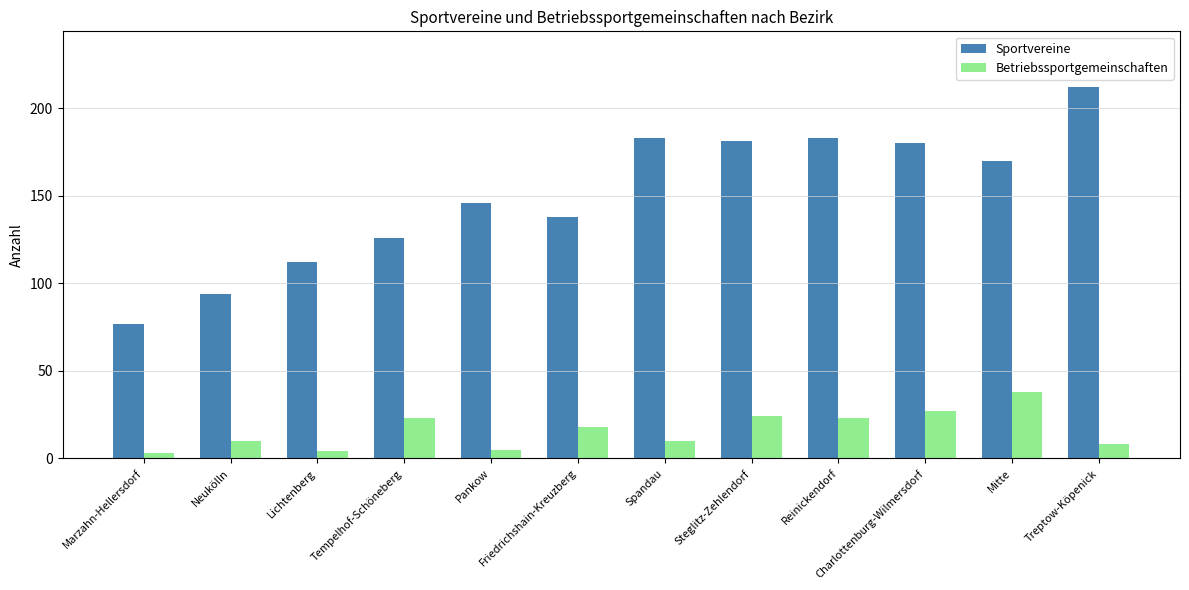

What position from the right is Pankow?

8